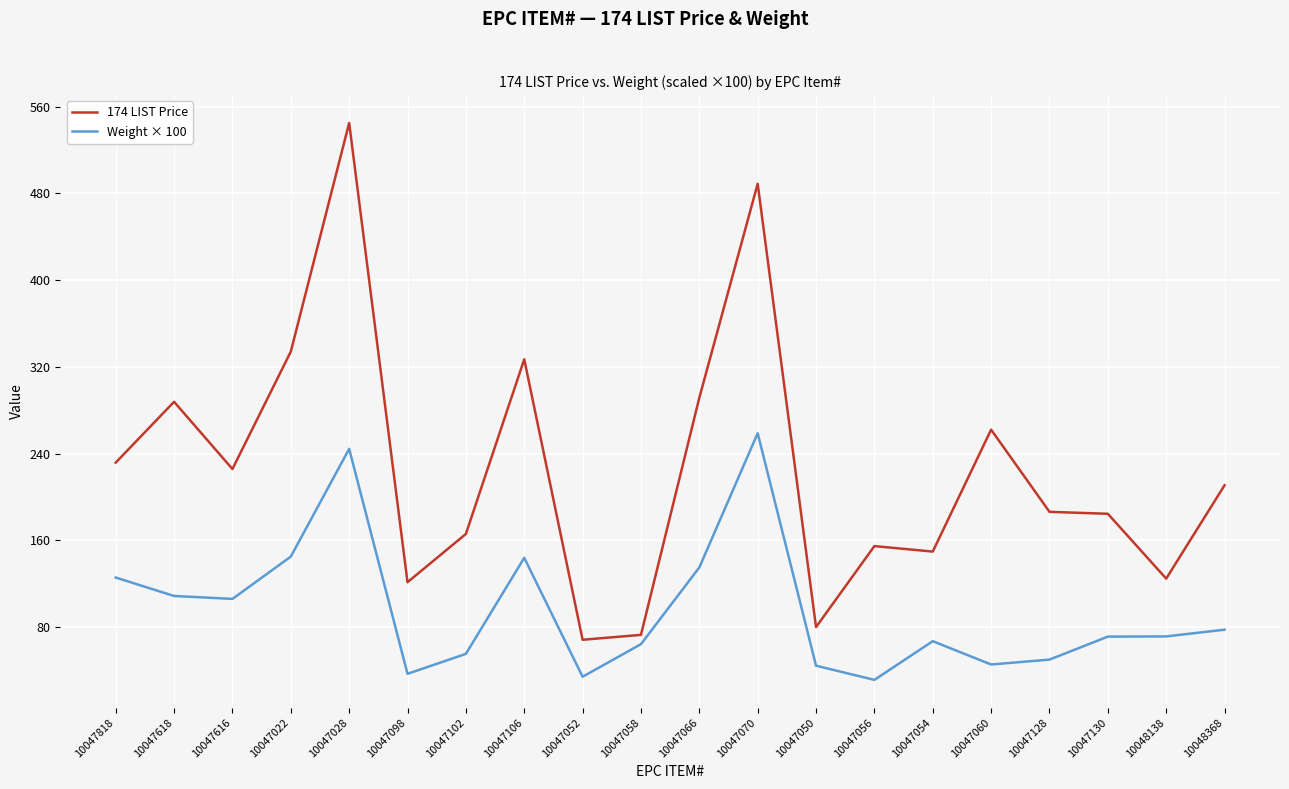

Where is the first local maximum for 174 LIST Price?

10047618